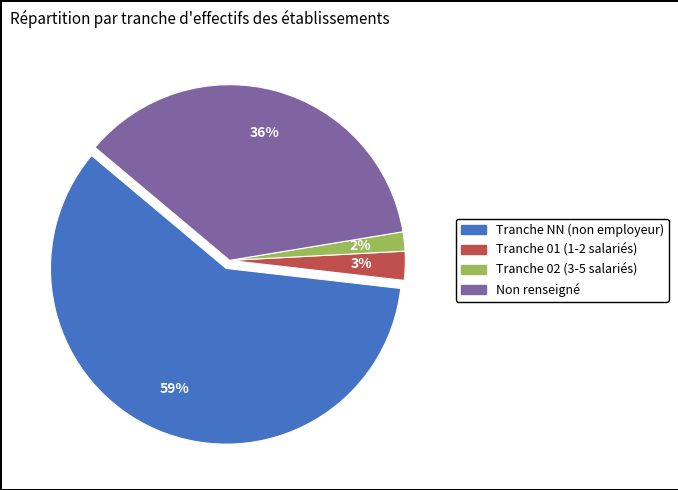

Between 02 and 01, which is larger?

01